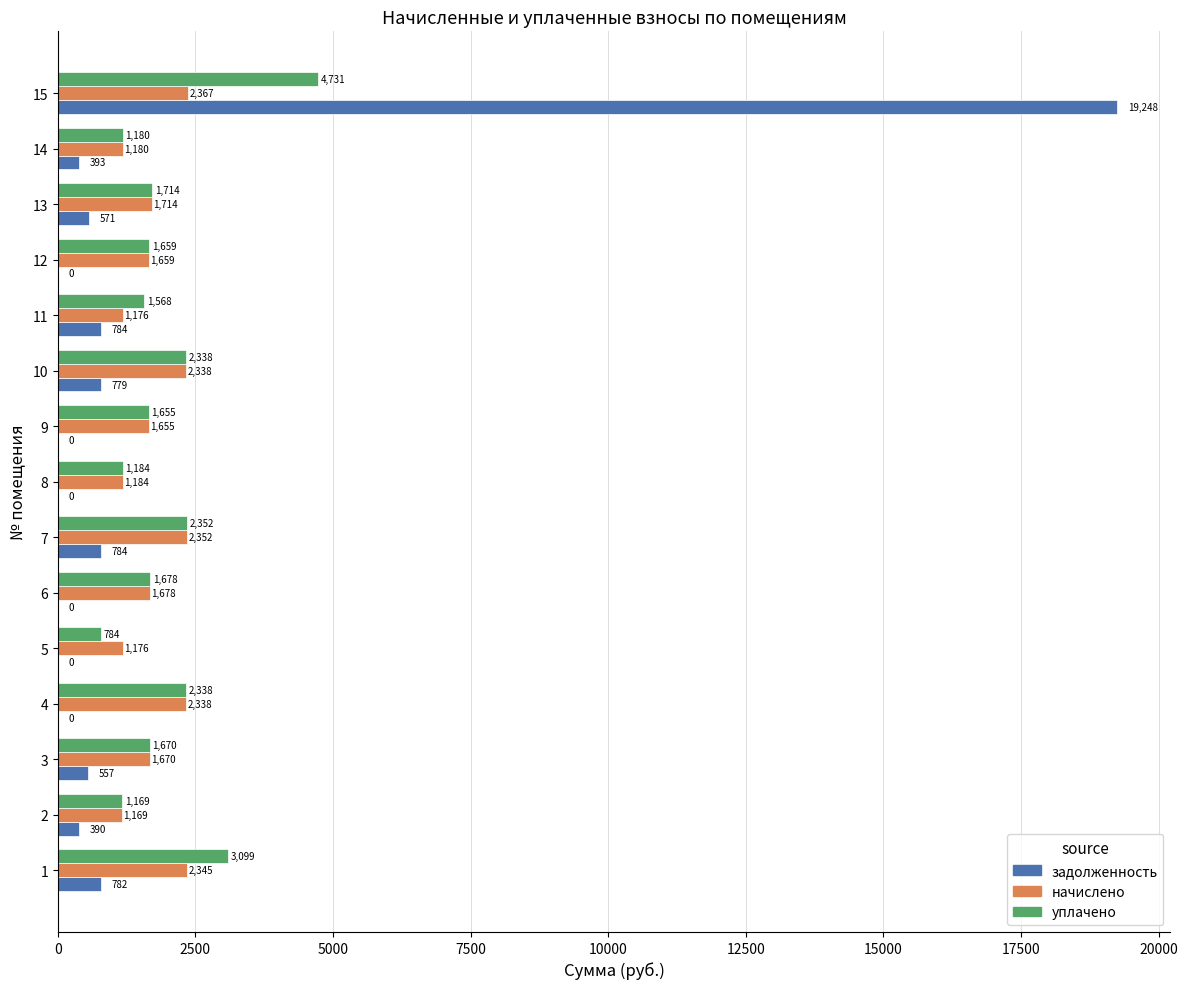

At which category is the sum across all series the highest?

15